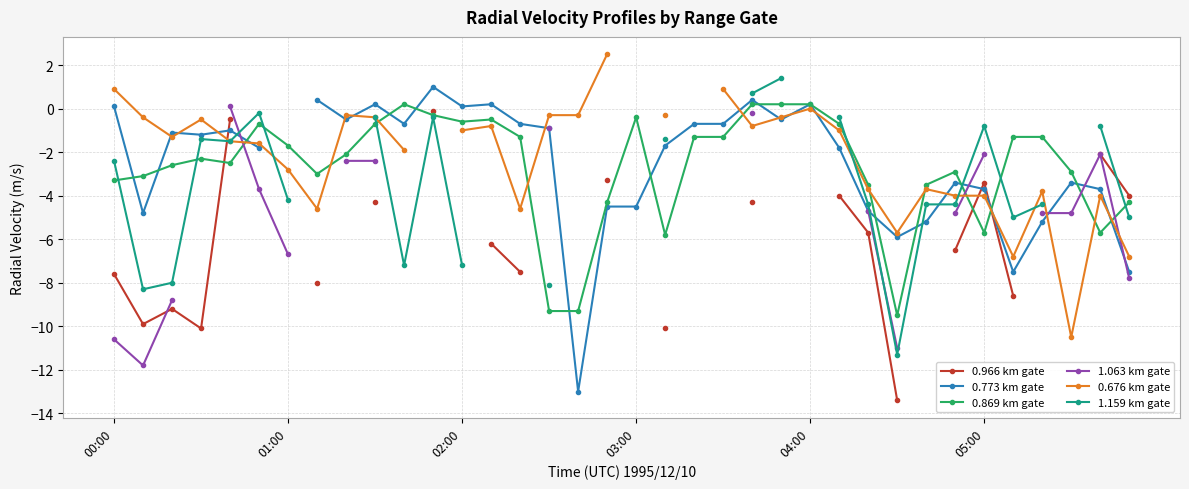

Which category has the lowest value across all series?

27